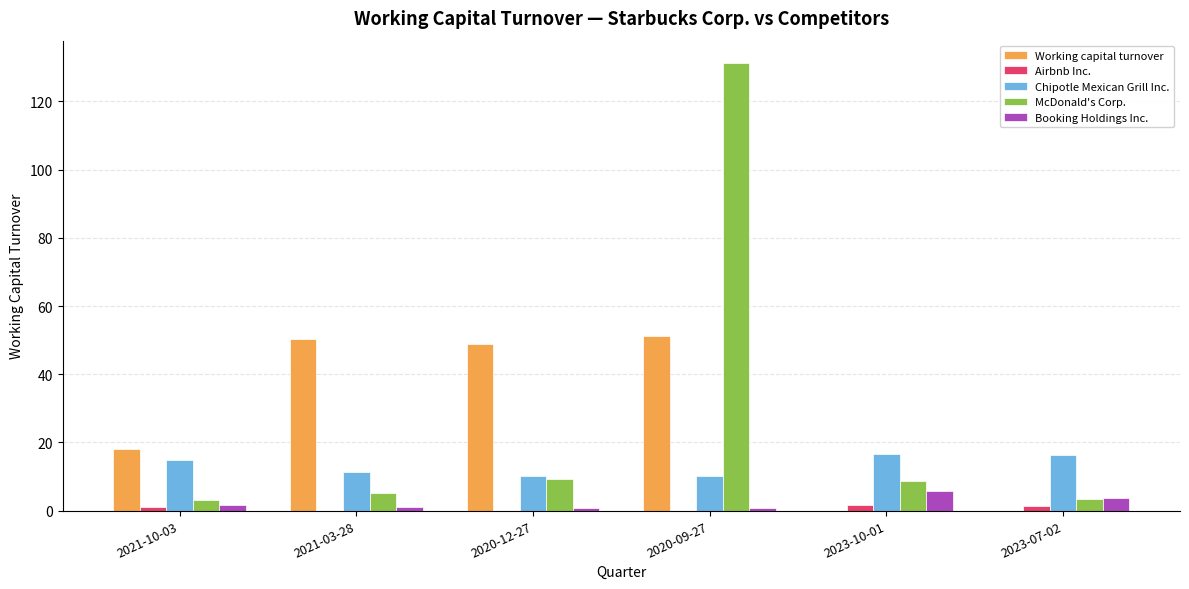

At which category does the chart reach its peak across all series?

2020-09-27